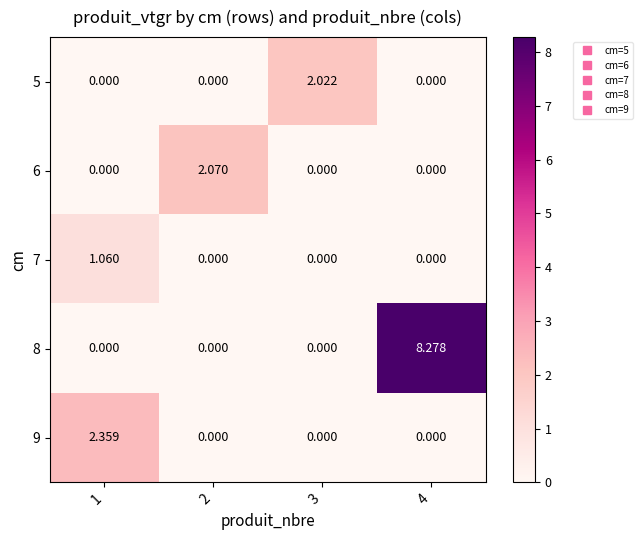

List the series in order of their peak value, highest first.

8, 9, 6, 5, 7